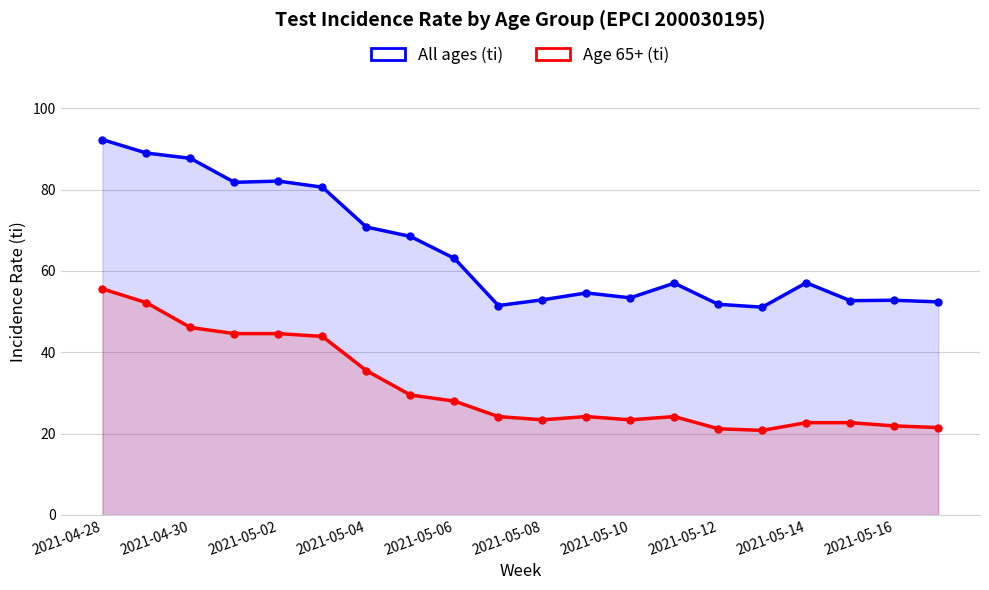

Which series has the largest range (max minus min)?

All ages (ti)